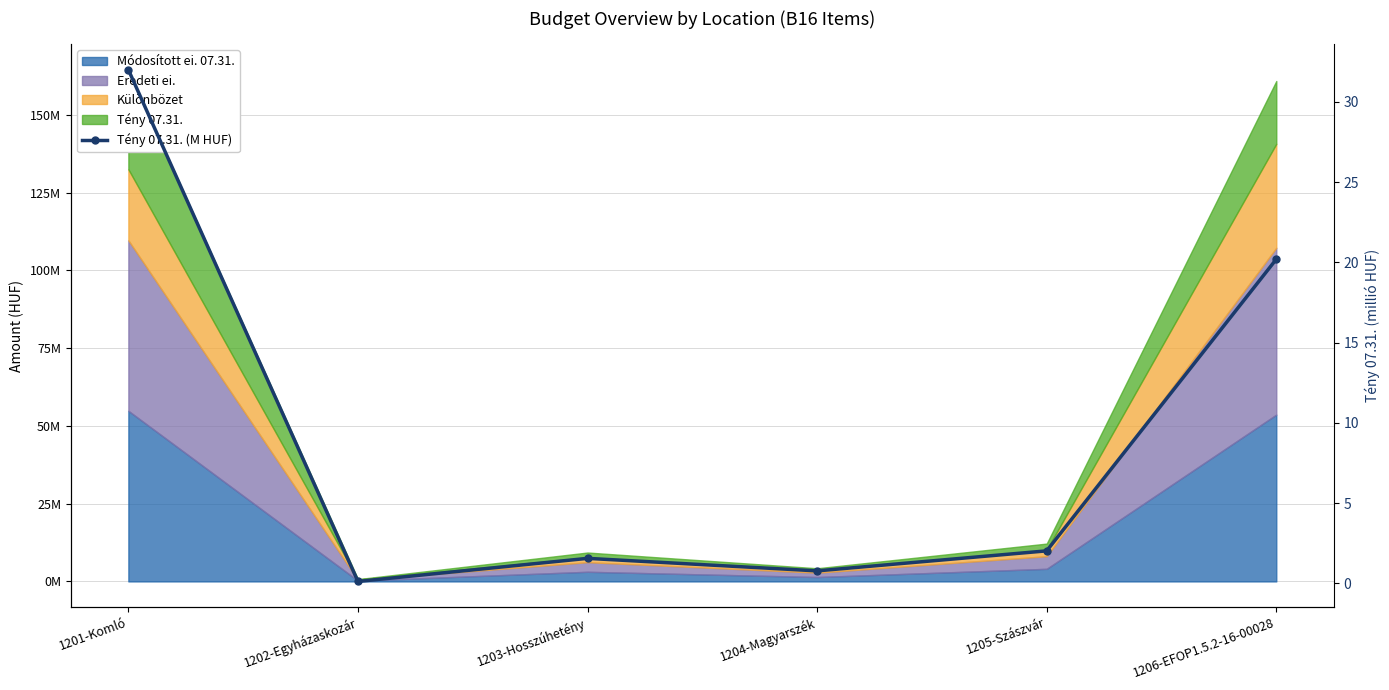

Is it true that the value at 1201-Komló is 32.0?

True